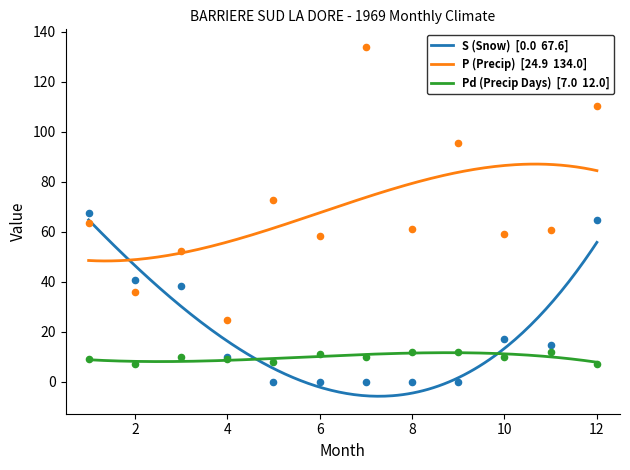

Which series has the largest total across all categories?

P (Precip)